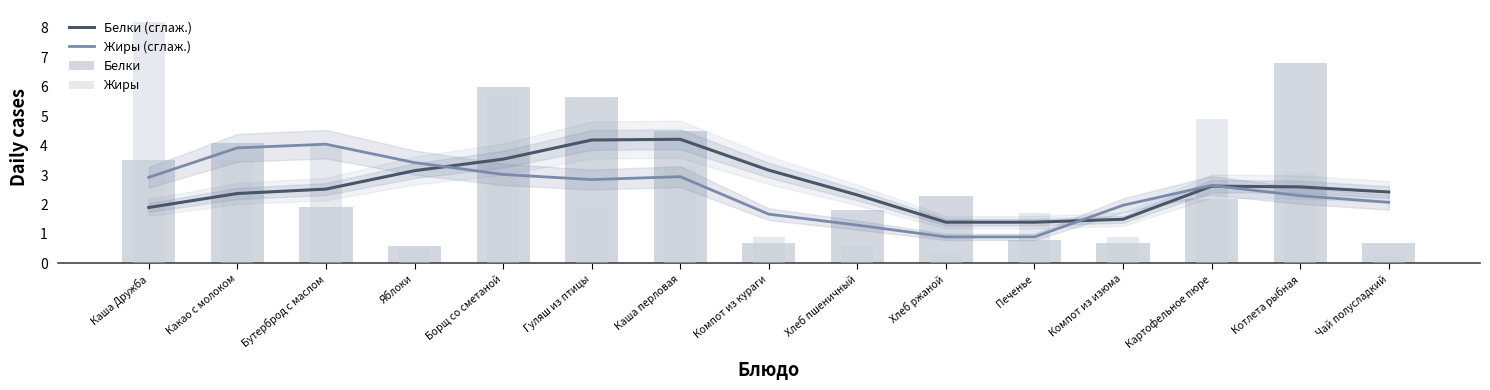

Reading left to right, list all the values displayed in this chart.

Белки (сглаж.): 1.9	2.4	2.5	3.1	3.5	4.2	4.2	3.2	2.3	1.4	1.4	1.5	2.6	2.6	2.4
Жиры (сглаж.): 2.9	3.9	4.0	3.4	3.0	2.8	2.9	1.7	1.3	0.9	0.9	2.0	2.6	2.3	2.1
Белки: 3.5	4.1	1.9	0.6	6.0	5.7	4.5	0.7	1.8	2.3	0.8	0.7	2.2	6.8	0.7
Жиры: 8.2	3.5	4.0	0.5	5.7	1.9	3.3	0.9	0.6	0.4	1.7	0.9	4.9	3.1	0.3